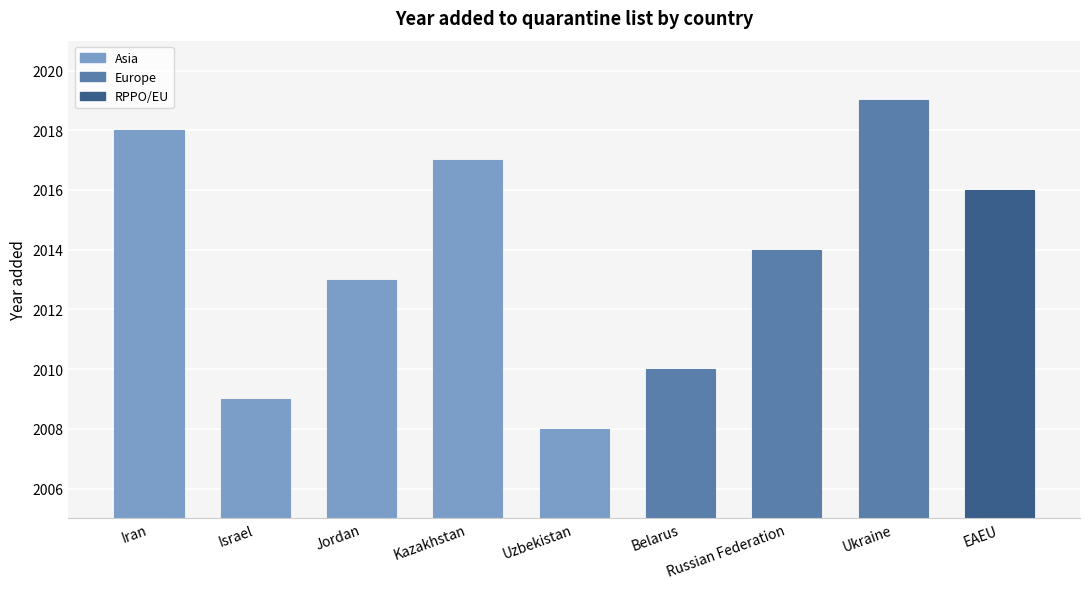

Reading left to right, extract all data points from this chart.

Iran=2018	Israel=2009	Jordan=2013	Kazakhstan=2017	Uzbekistan=2008	Belarus=2010	Russian Federation=2014	Ukraine=2019	EAEU=2016